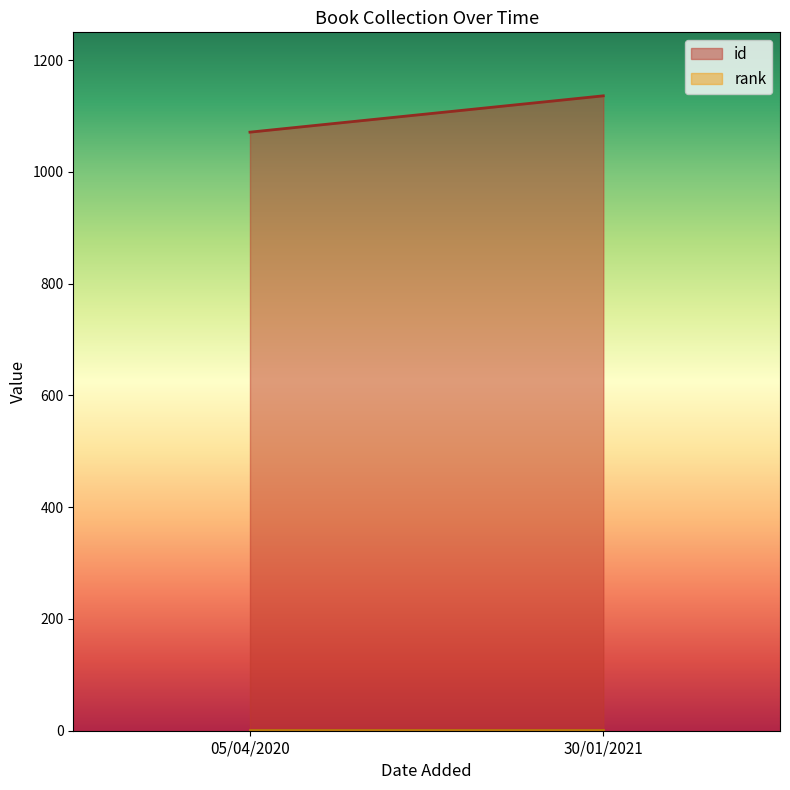

How many lines are shown in the chart?

2